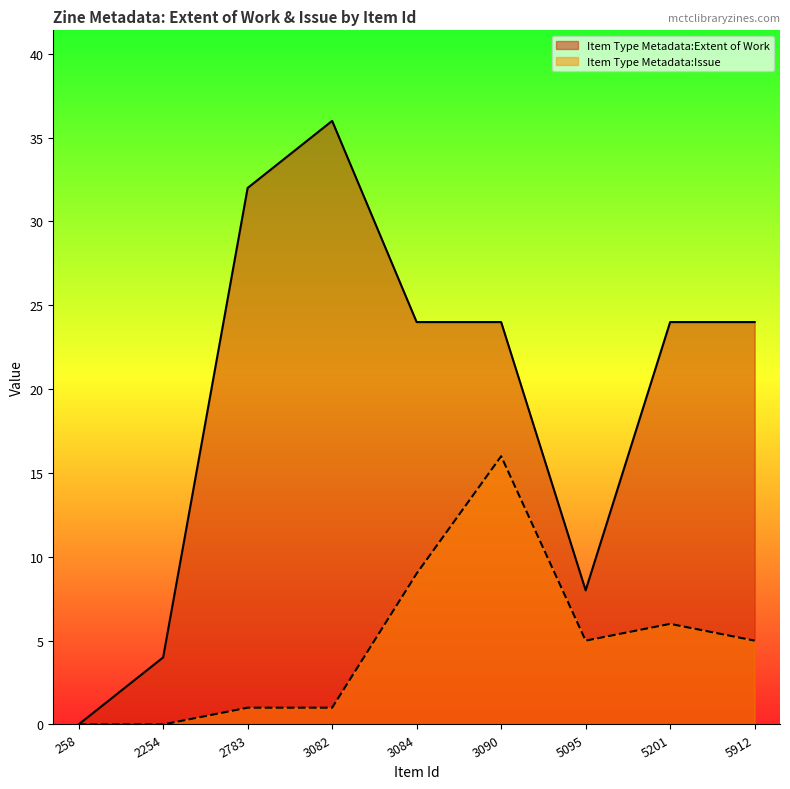

How many positive values does the Item Type Metadata:Extent of Work series have?

8